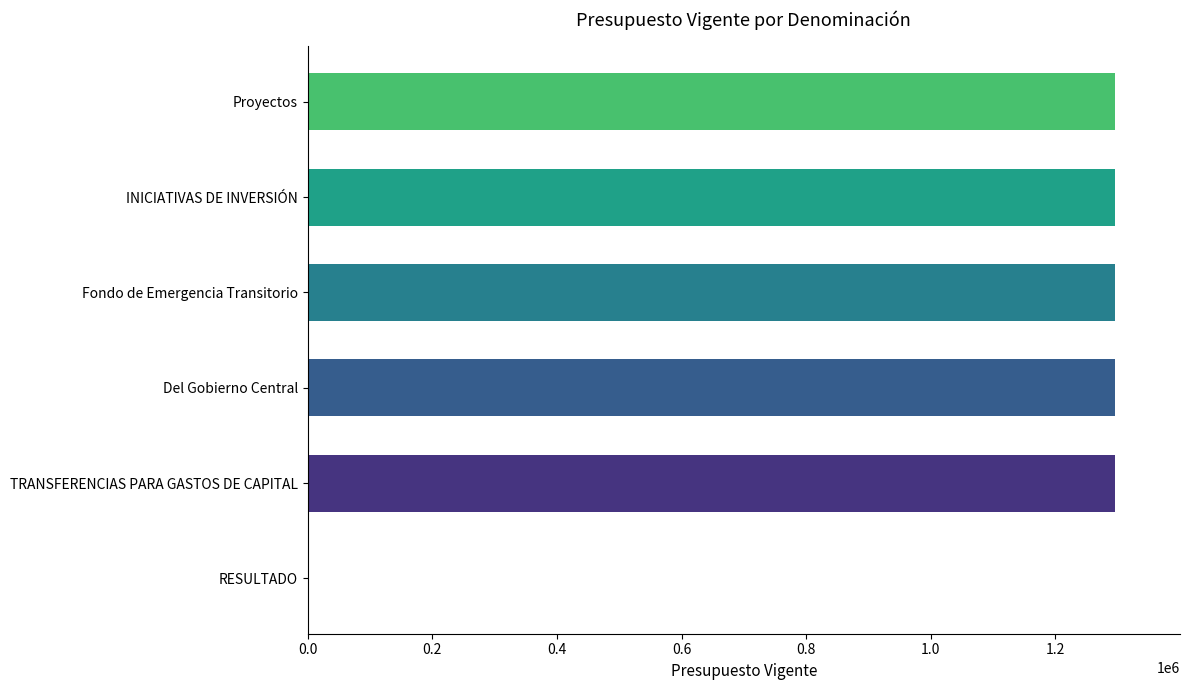

Reading top to bottom, what are all the values shown in this chart?

Proyectos=1296246	INICIATIVAS DE INVERSIÓN=1296246	Fondo de Emergencia Transitorio=1296246	Del Gobierno Central=1296246	TRANSFERENCIAS PARA GASTOS DE CAPITAL=1296246	RESULTADO=0